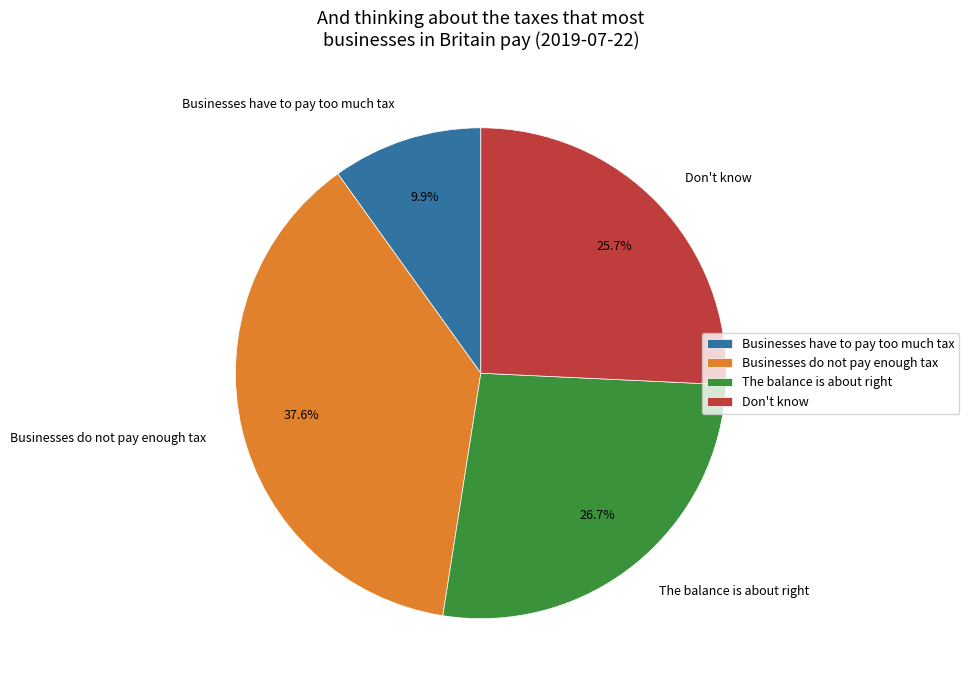

Which category has the smallest portion of the pie?

Businesses have to pay too much tax